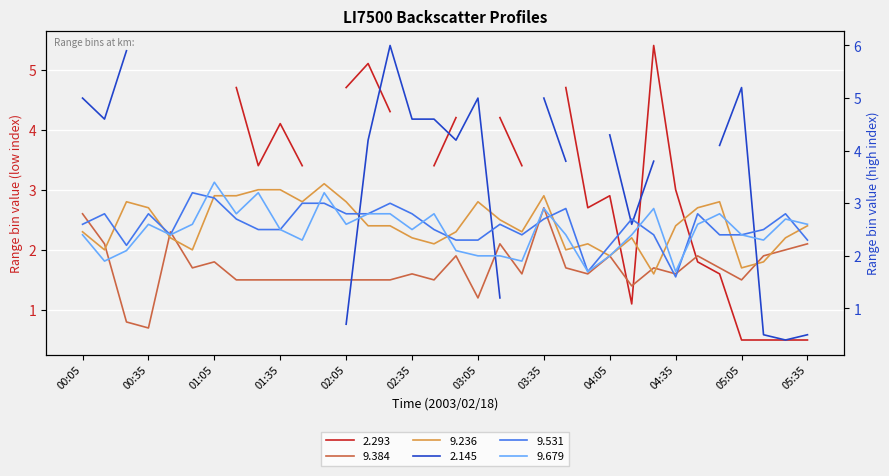

Is the value of 9.236 at 04:35 greater than the value of 9.531 at 04:05?

Yes